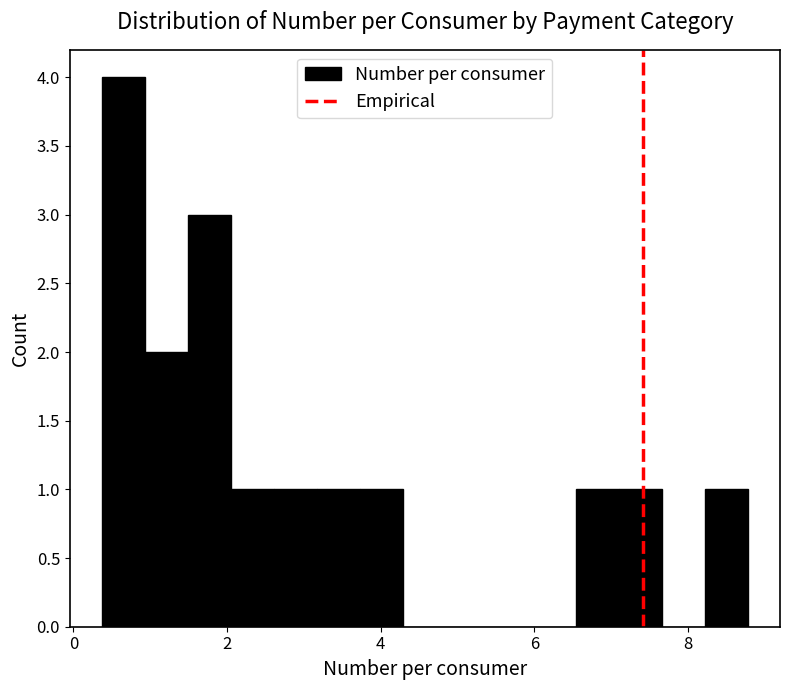

Read against the x-axis, roughly where is the centre of the tallest bar?

0.6